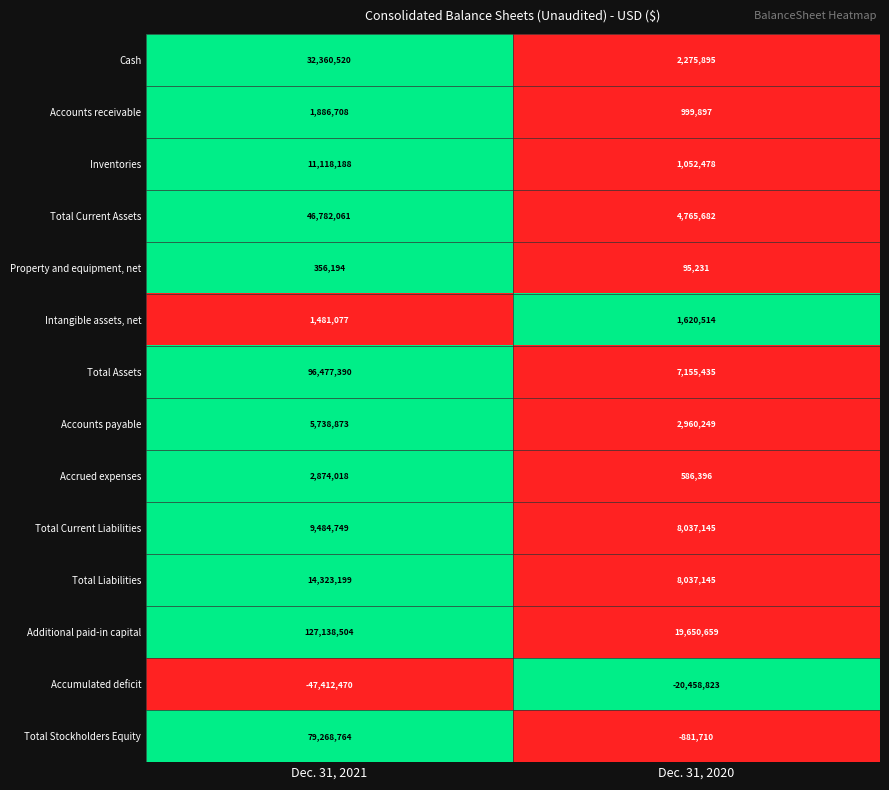

What is the difference between the maximum and minimum values in the Cash series?

30084625